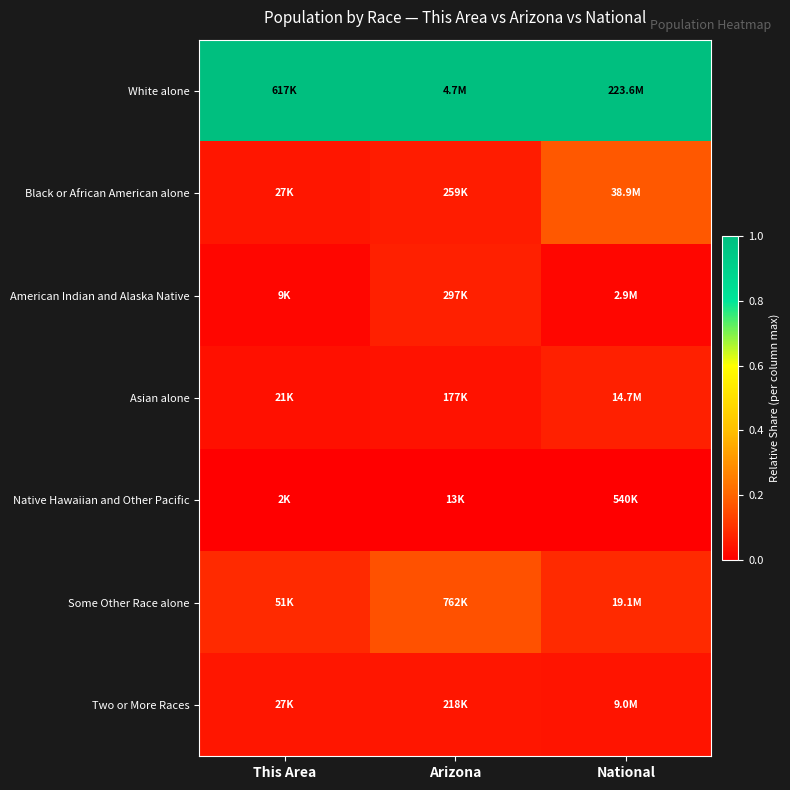

Reading left to right, transcribe all the data shown in this chart.

White alone: This Area=1.0	Arizona=1.0	National=1.0
Black or African American alone: This Area=0.0	Arizona=0.1	National=0.2
American Indian and Alaska Native: This Area=0.0	Arizona=0.1	National=0.0
Asian alone: This Area=0.0	Arizona=0.0	National=0.1
Native Hawaiian and Other Pacific: This Area=0.0	Arizona=0.0	National=0.0
Some Other Race alone: This Area=0.1	Arizona=0.2	National=0.1
Two or More Races: This Area=0.0	Arizona=0.0	National=0.0